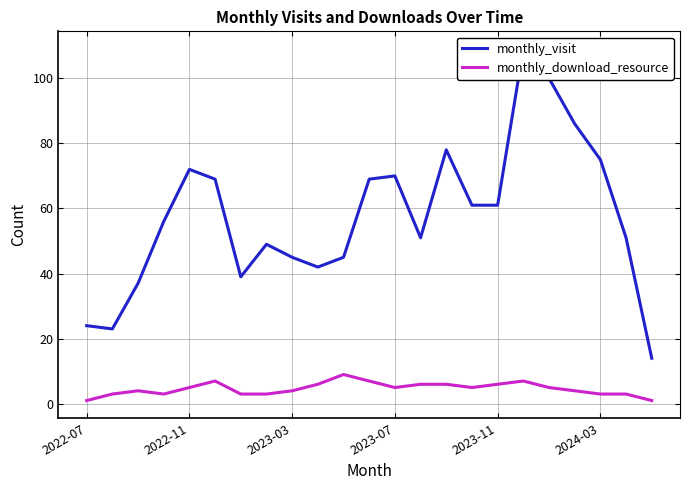

What are all the series names shown in the legend?

monthly_visit, monthly_download_resource